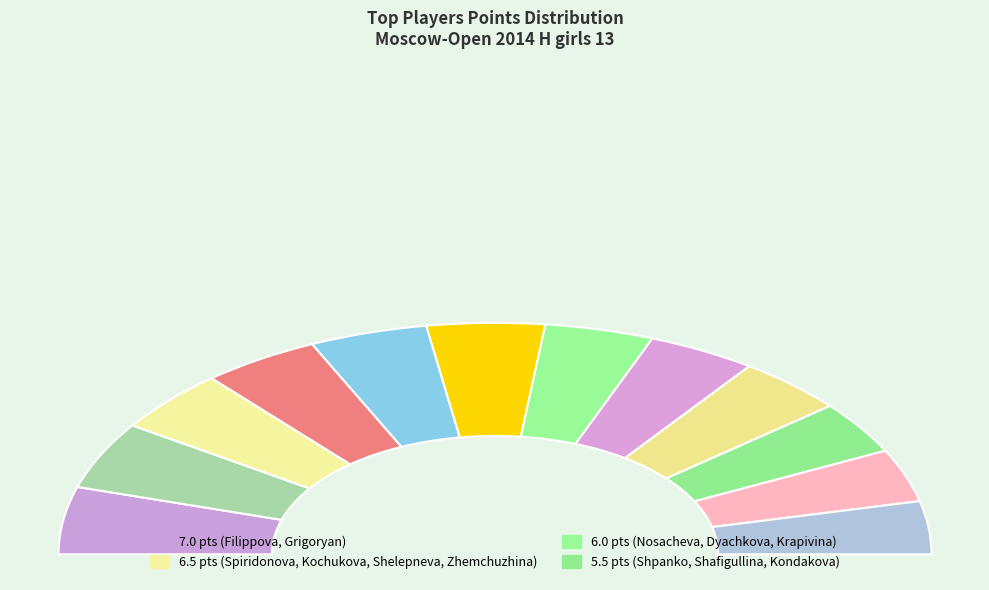

Between Spiridonova Yana and Nosacheva Mariya, which is larger?

Spiridonova Yana